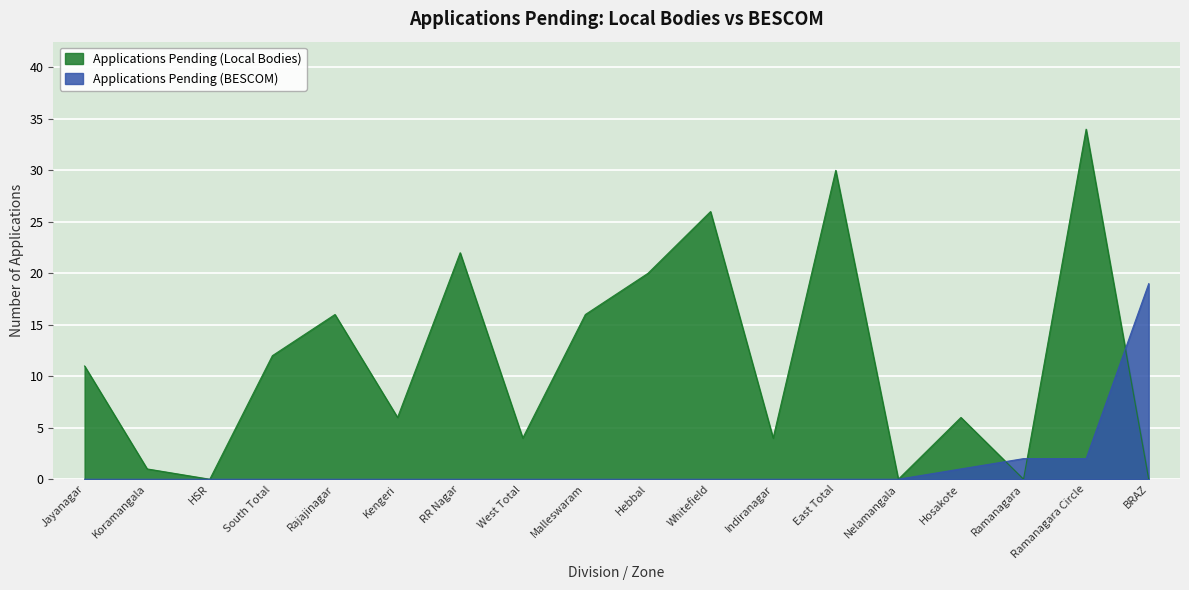

Which series ends up on top after the final intersection of Applications Pending (Local Bodies) and Applications Pending (BESCOM)?

Applications Pending (BESCOM)